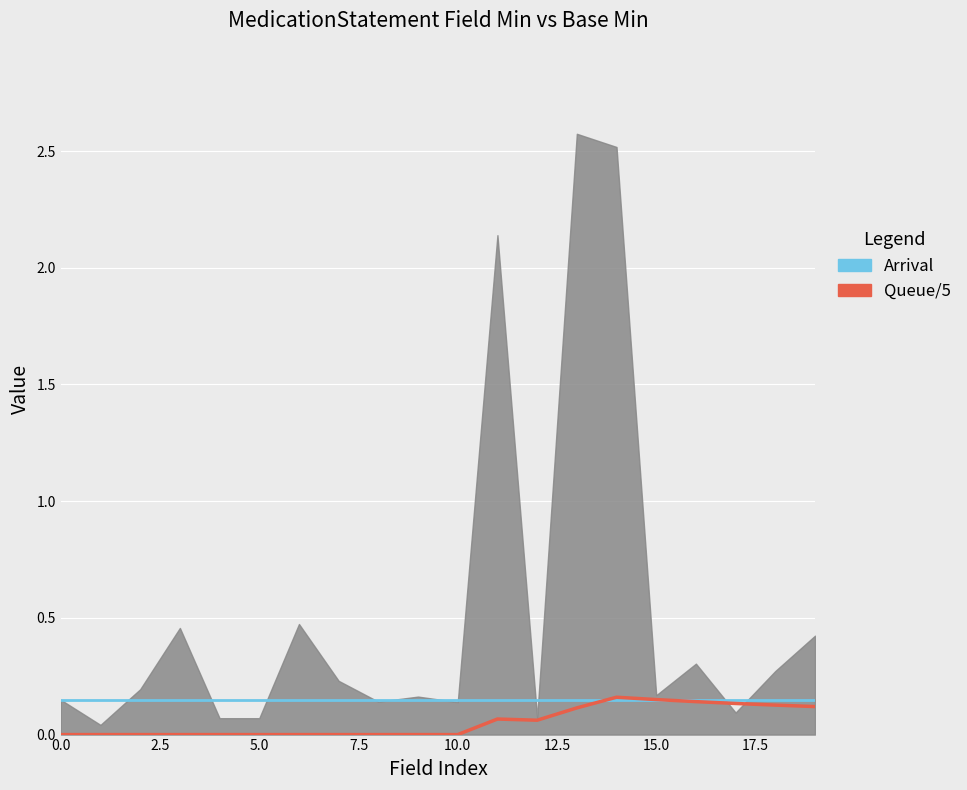

Rank the series by their average value, from highest to lowest.

Arrival, Queue/5 avg